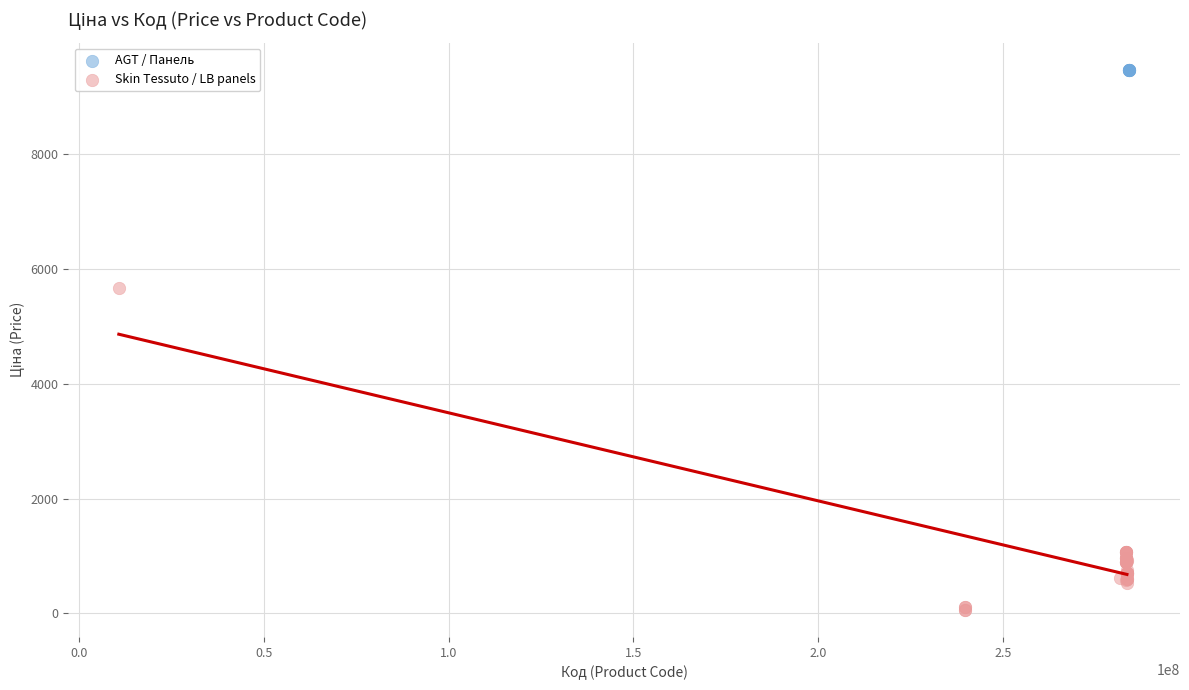

Which series contains the highest Y value?

AGT / Панель